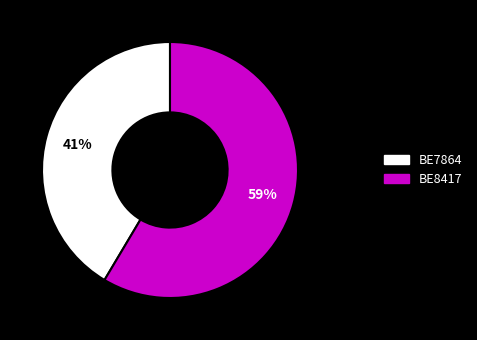

The BE7864 slice represents 56% of the pie. True or false?

False